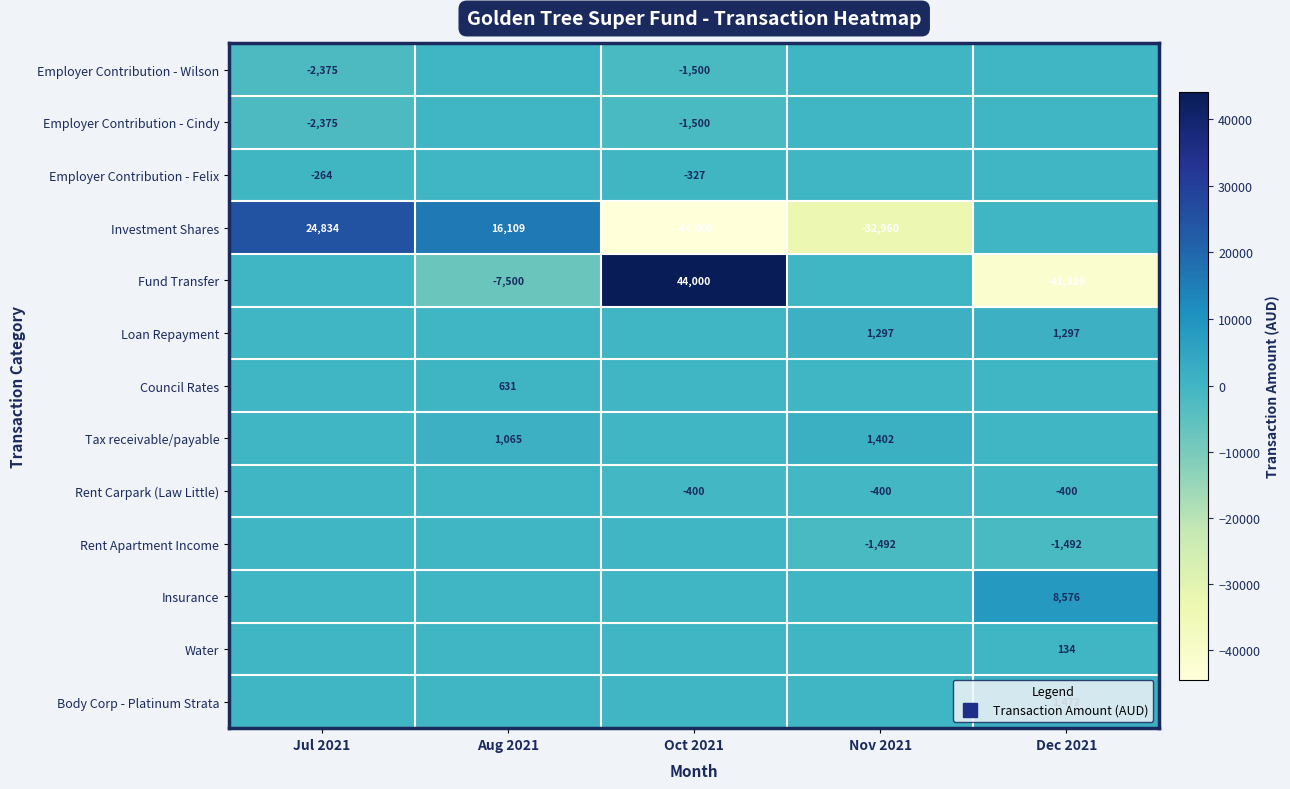

What is the maximum value shown in the chart?

44000.0